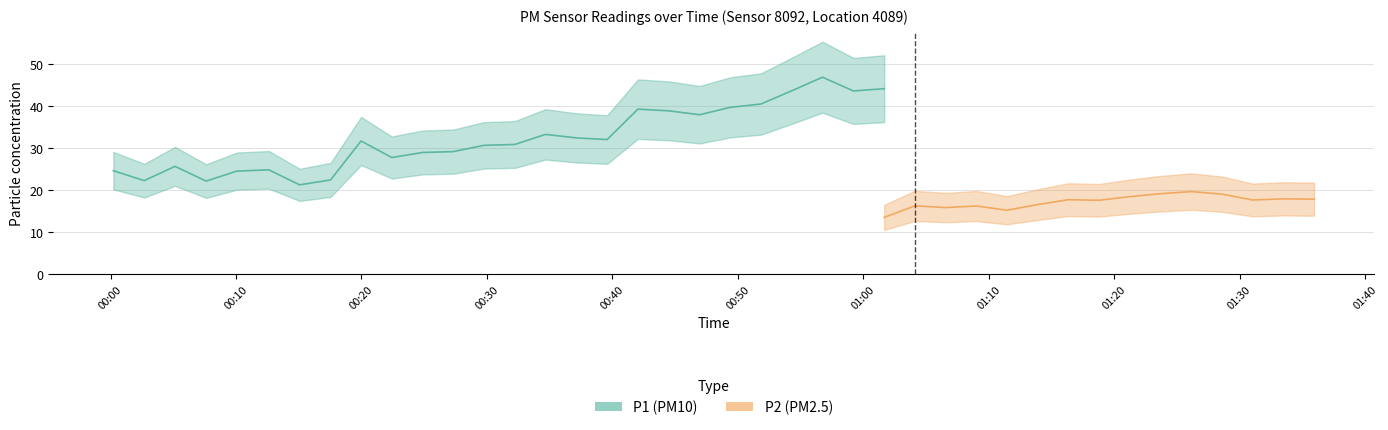

What is the highest value of the P1 (PM10) series?

46.9